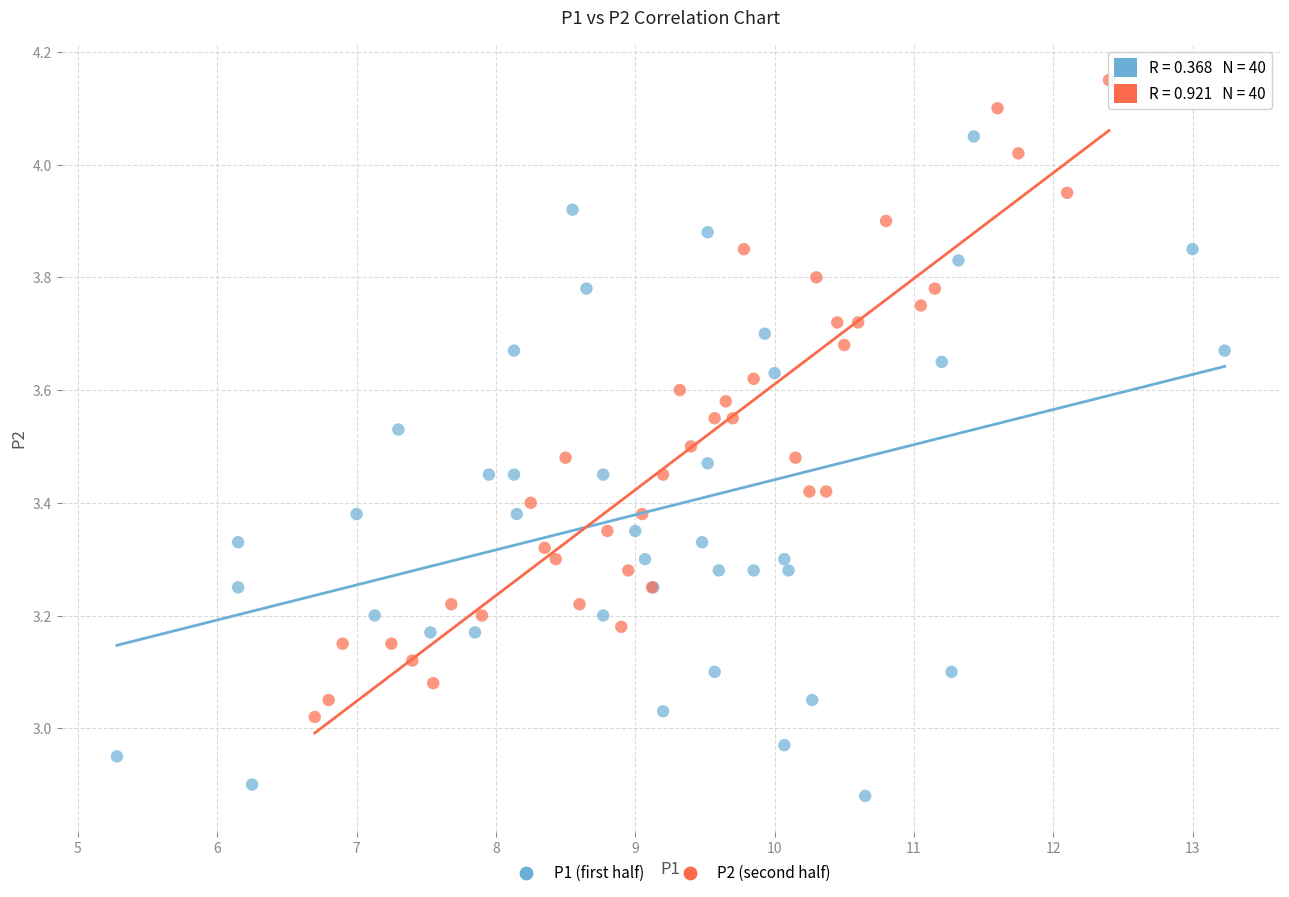

What are all the series names shown in the legend?

P1 (first half), P2 (second half)